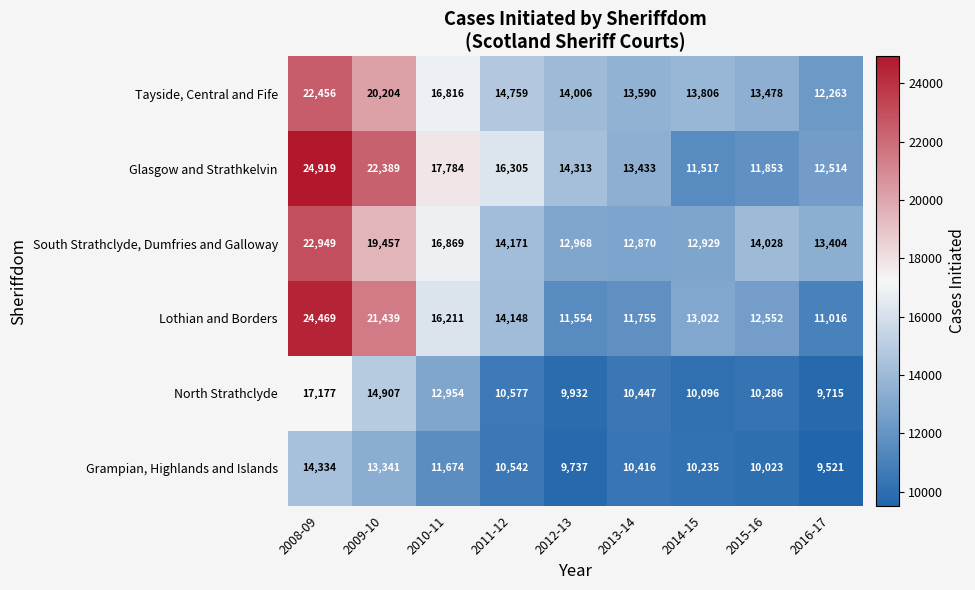

What is the minimum value shown in the chart?

9521